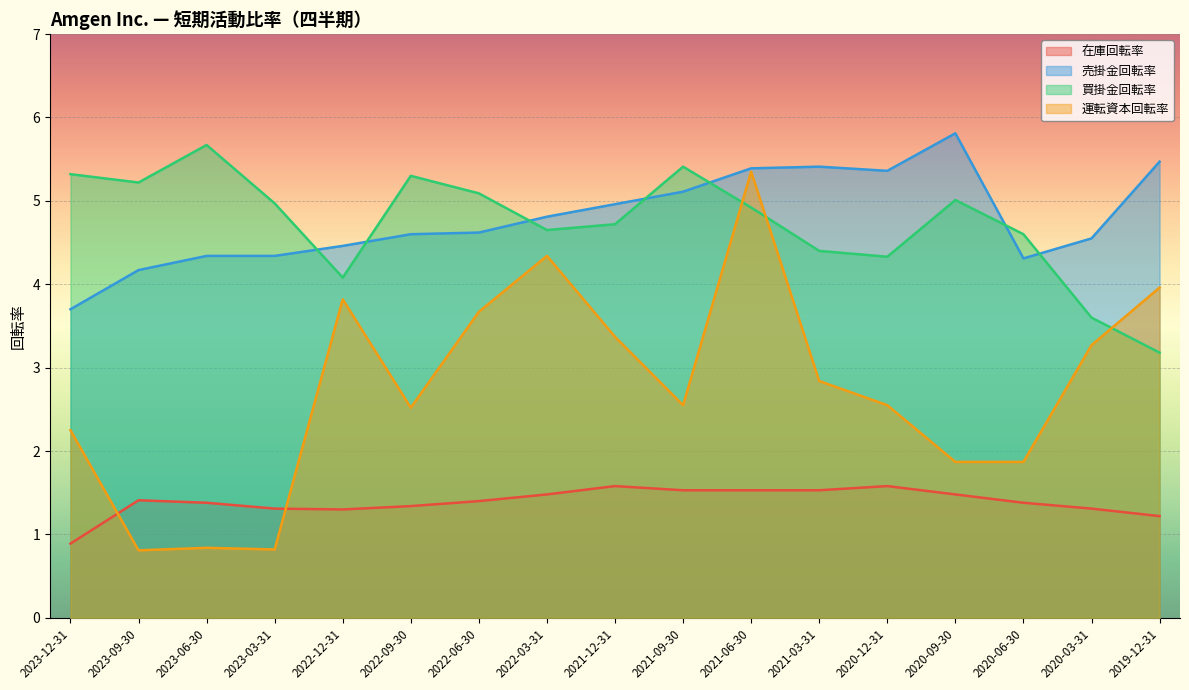

What is the sum of the 売掛金回転率 values at 2021-03-31 and 2023-09-30?

9.6